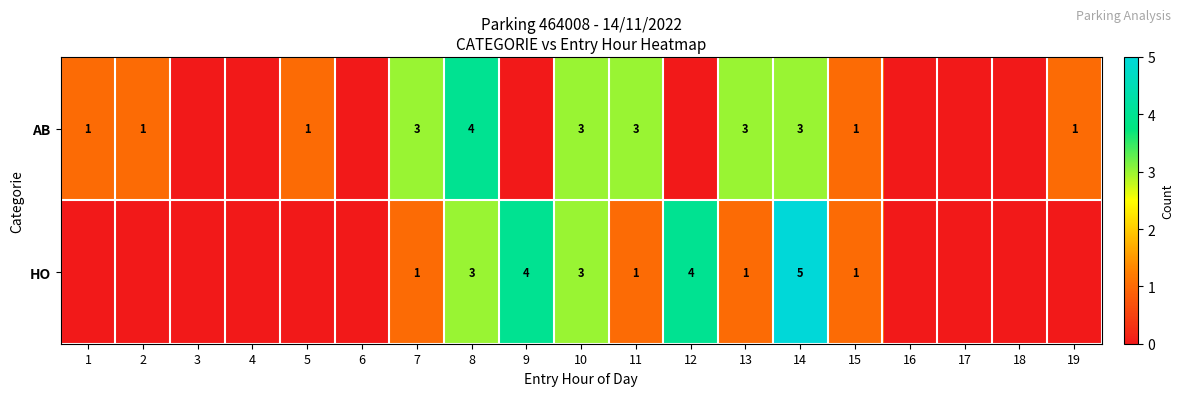

The value of HO at 12 is 6. True or false?

False